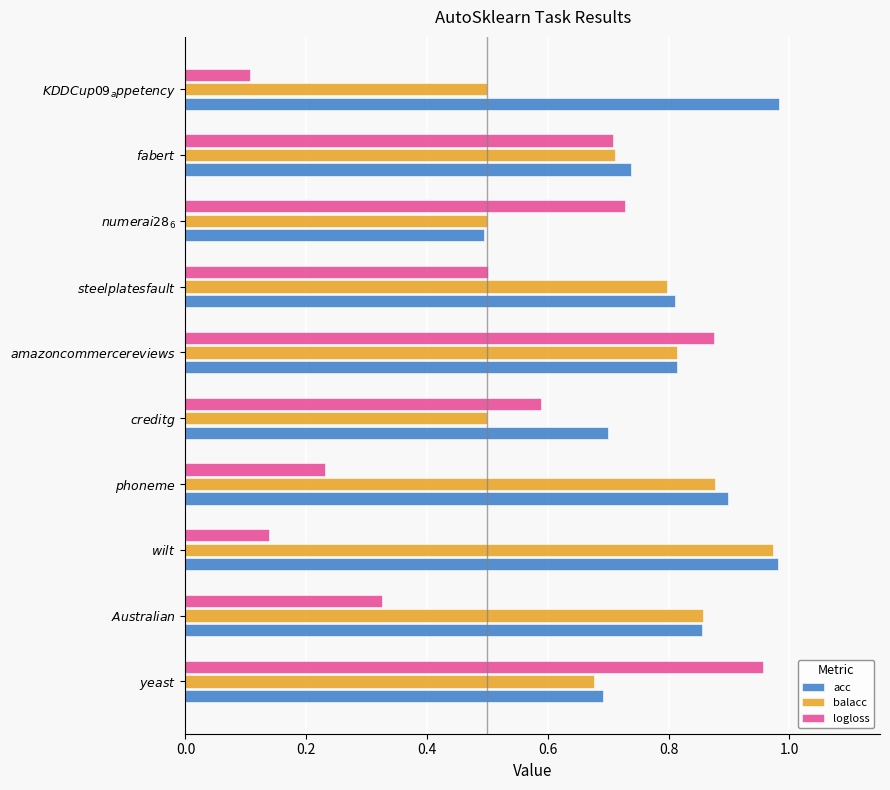

What is the lowest value of the acc series?

0.5